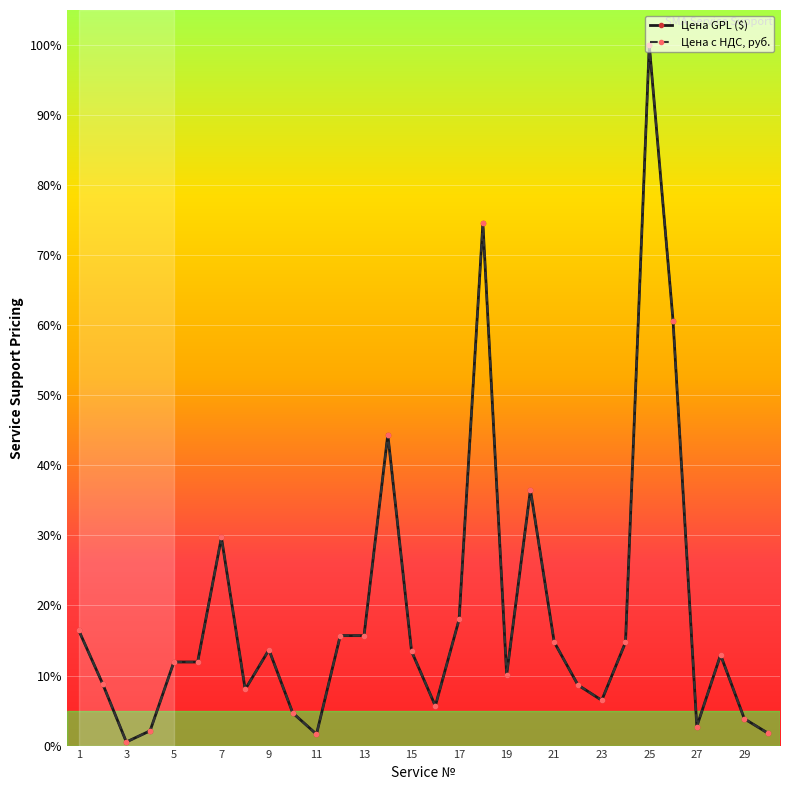

Does the chart have visible grid lines?

Yes